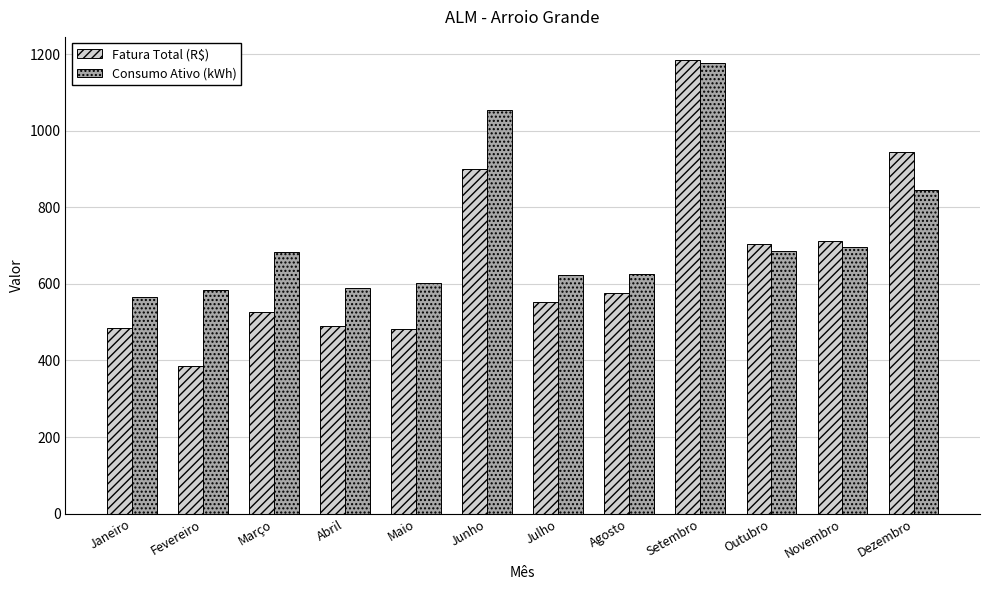

What is the difference between the Consumo Ativo (kWh) values at Abril and Fevereiro?

3.0